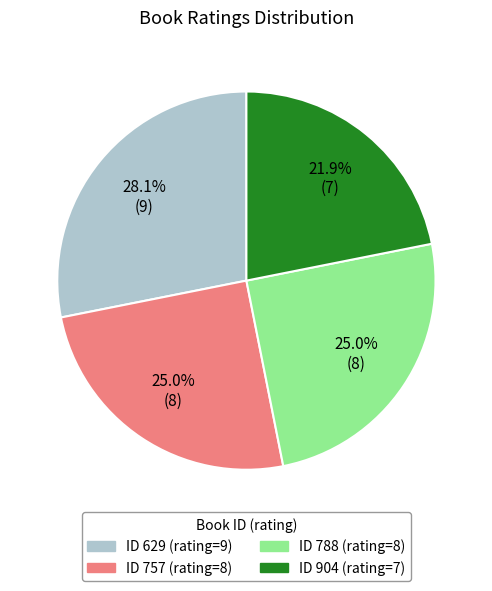

Is there a majority slice in this chart?

No